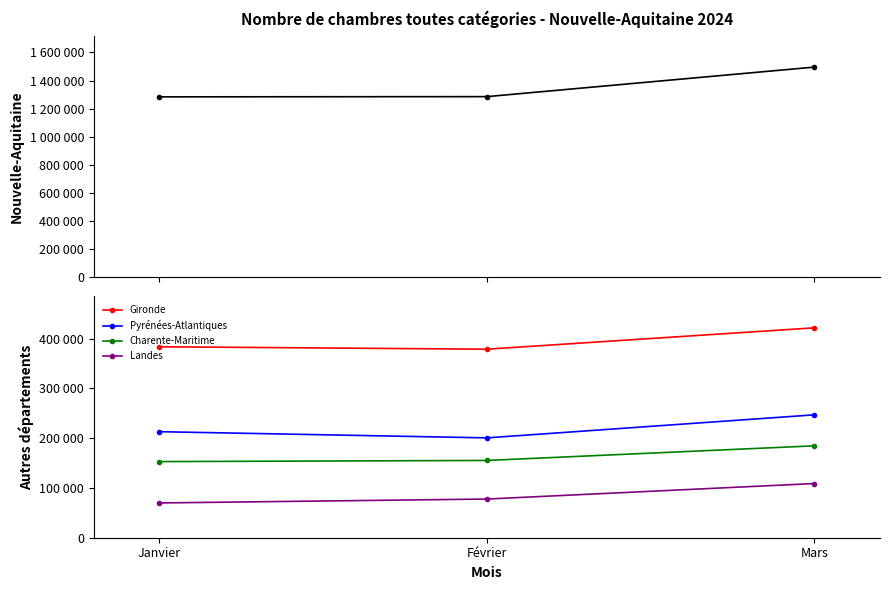

At which category is the sum across all series the highest?

Mars